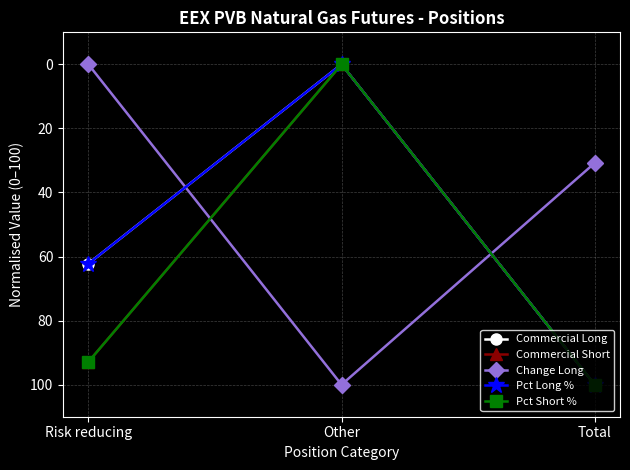

At which label does Pct Short % reach its peak?

Total